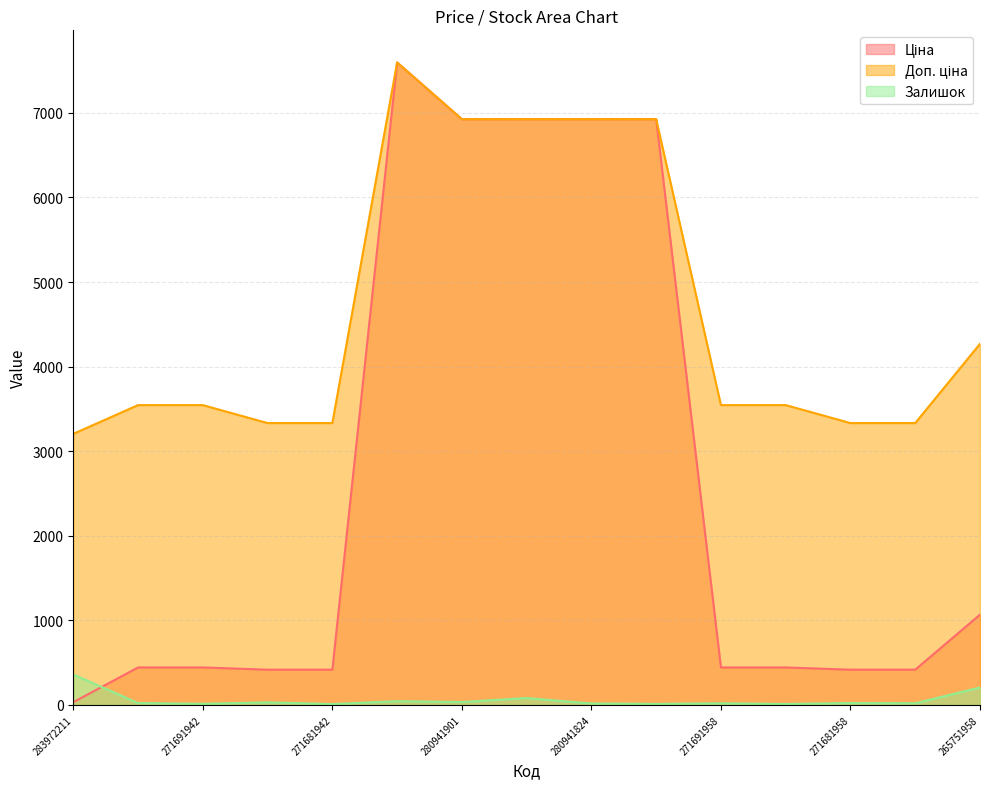

What is the total value across all series at 271681958?

3771.0